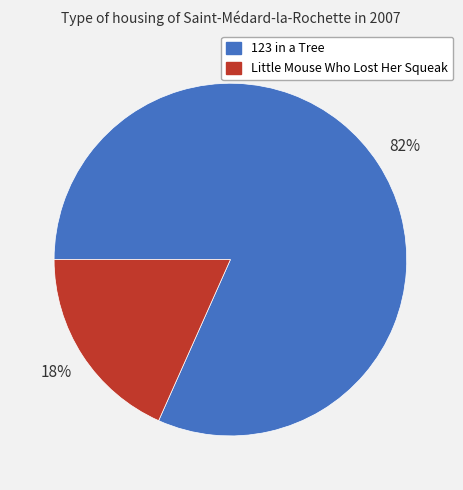

How many slices are in this pie chart?

2